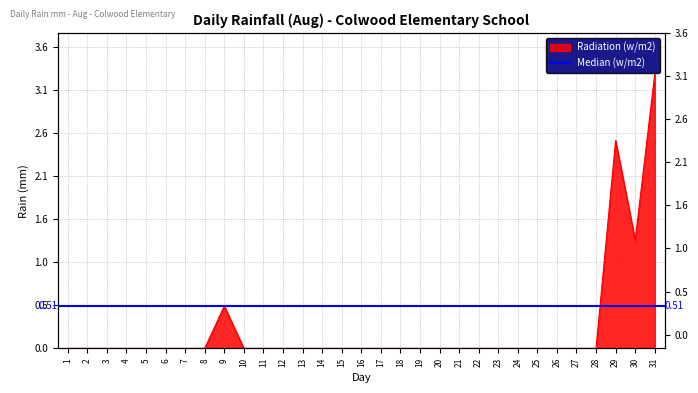

Reading right to left, list all the values displayed in this chart.

31=3.3	30=1.3	29=2.5	28=0.0	27=0.0	26=0.0	25=0.0	24=0.0	23=0.0	22=0.0	21=0.0	20=0.0	19=0.0	18=0.0	17=0.0	16=0.0	15=0.0	14=0.0	13=0.0	12=0.0	11=0.0	10=0.0	9=0.5	8=0.0	7=0.0	6=0.0	5=0.0	4=0.0	3=0.0	2=0.0	1=0.0